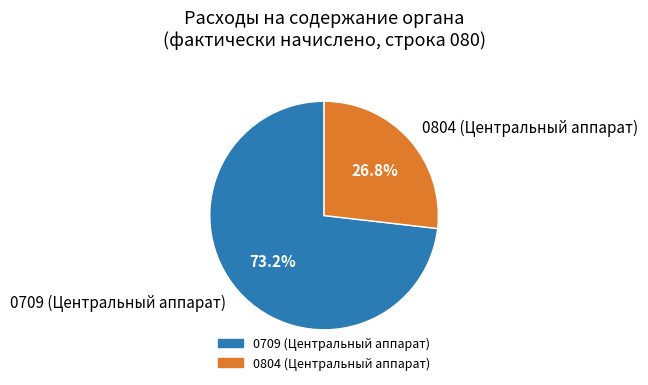

To the nearest percent, what is the difference between the largest and smallest slice percentages?

46%